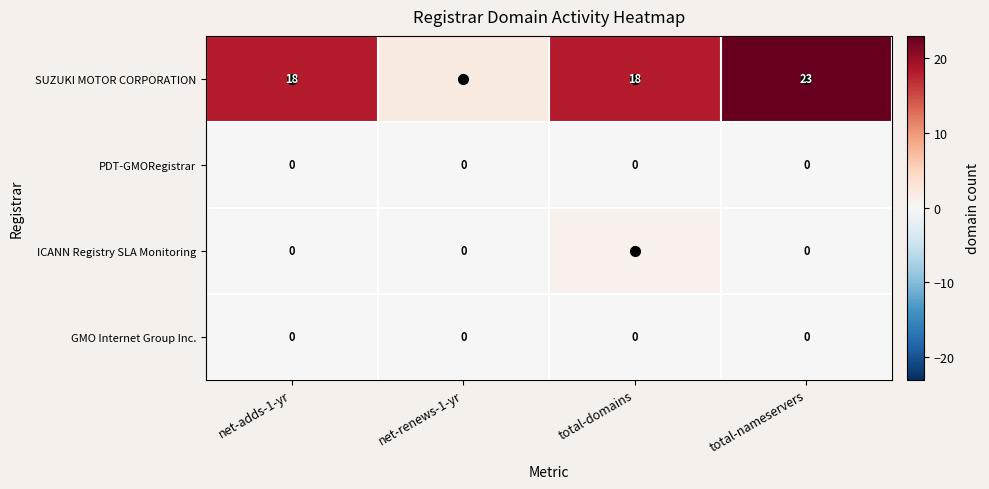

True or false: ICANN Registry SLA Monitoring has a value of 0 at total-nameservers.

True